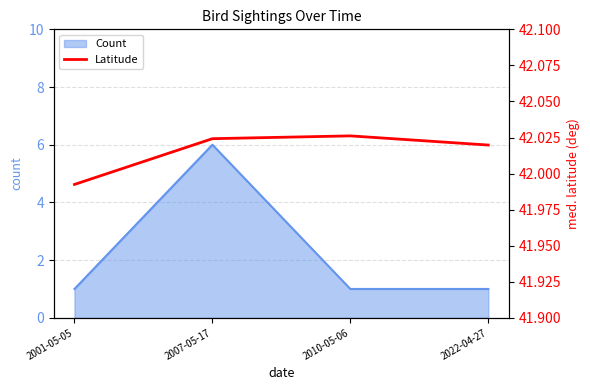

Approximately how many times larger is the value at 2022-04-27 compared to 2010-05-06?

1.0